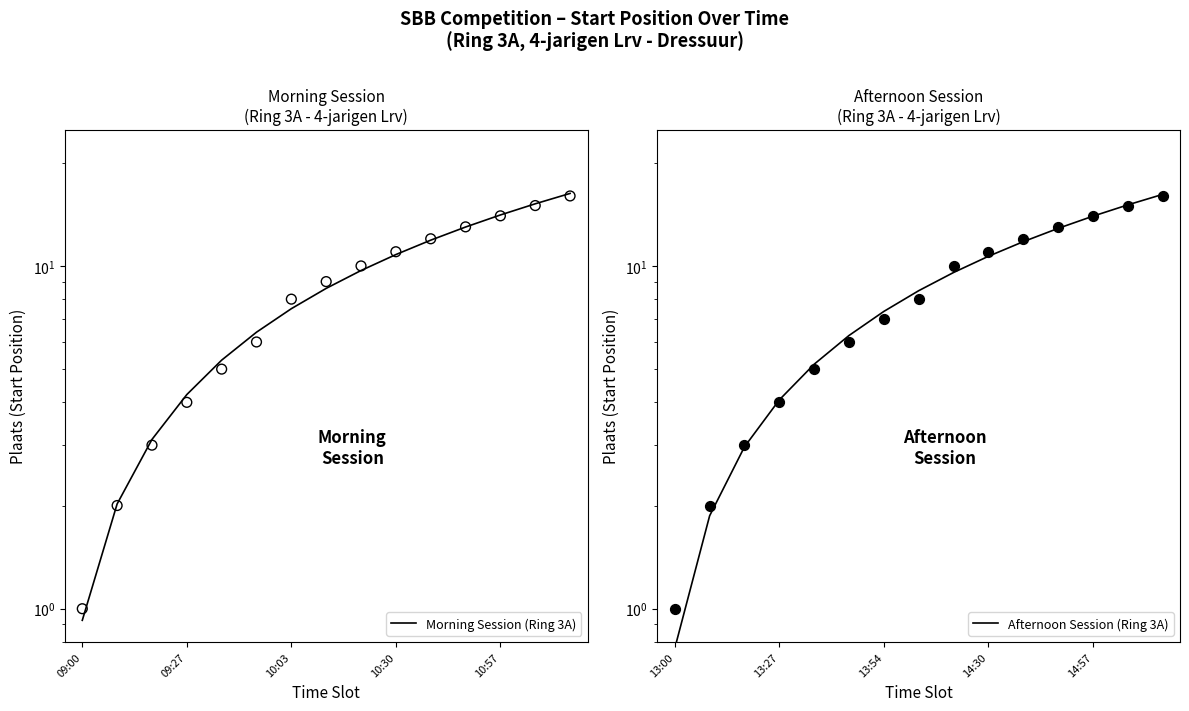

Which series contains the lowest Y value?

Afternoon Session (Ring 3A)